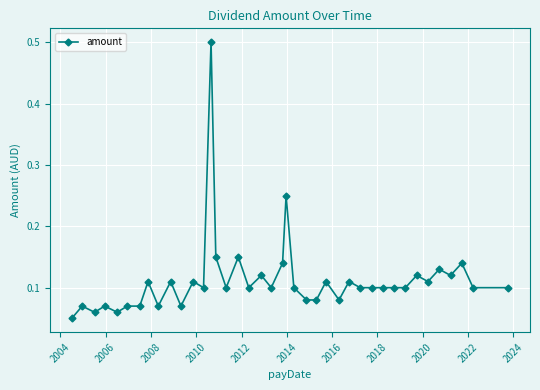

What is the greatest value displayed?

0.5